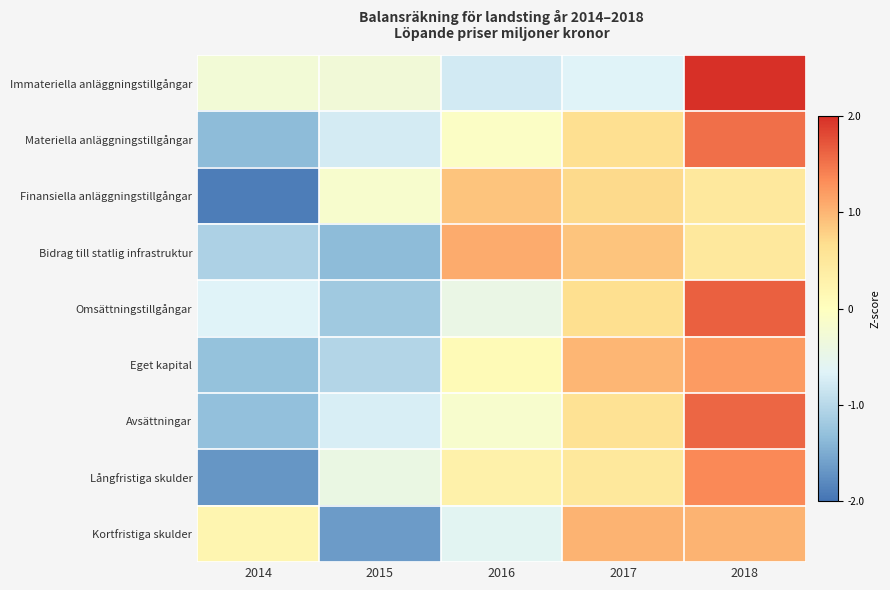

What is the spread (max minus min) of values at 2014?

2.1